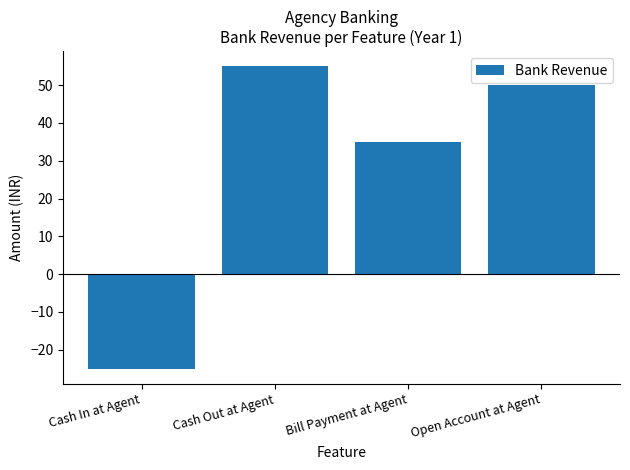

The chart shows a value of 15 at Bill Payment at Agent. True or false?

False